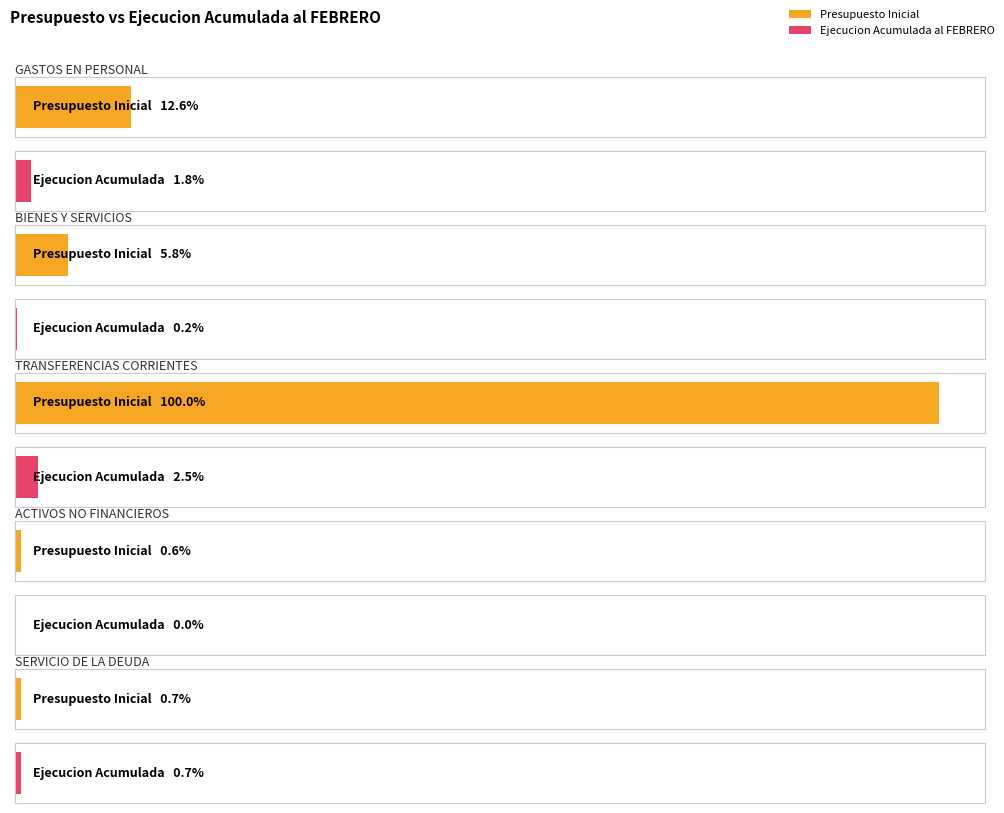

Rank the series by their maximum value, from lowest to highest.

Ejecucion Acumulada al FEBRERO, Presupuesto Inicial